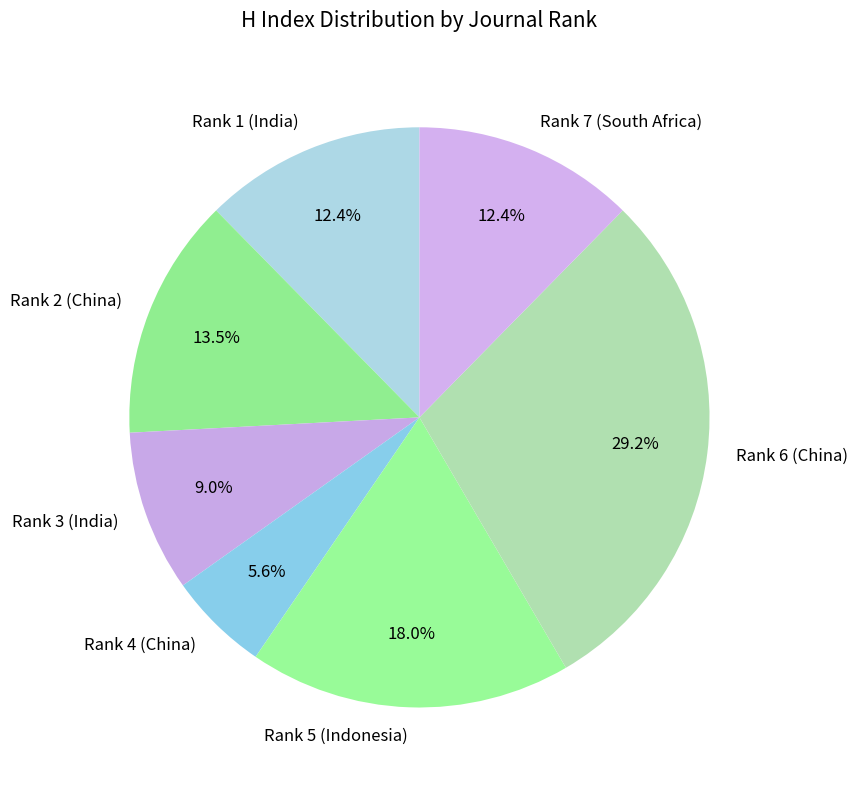

To the nearest percent, what percentage of the pie is Rank 6 (China)?

29%